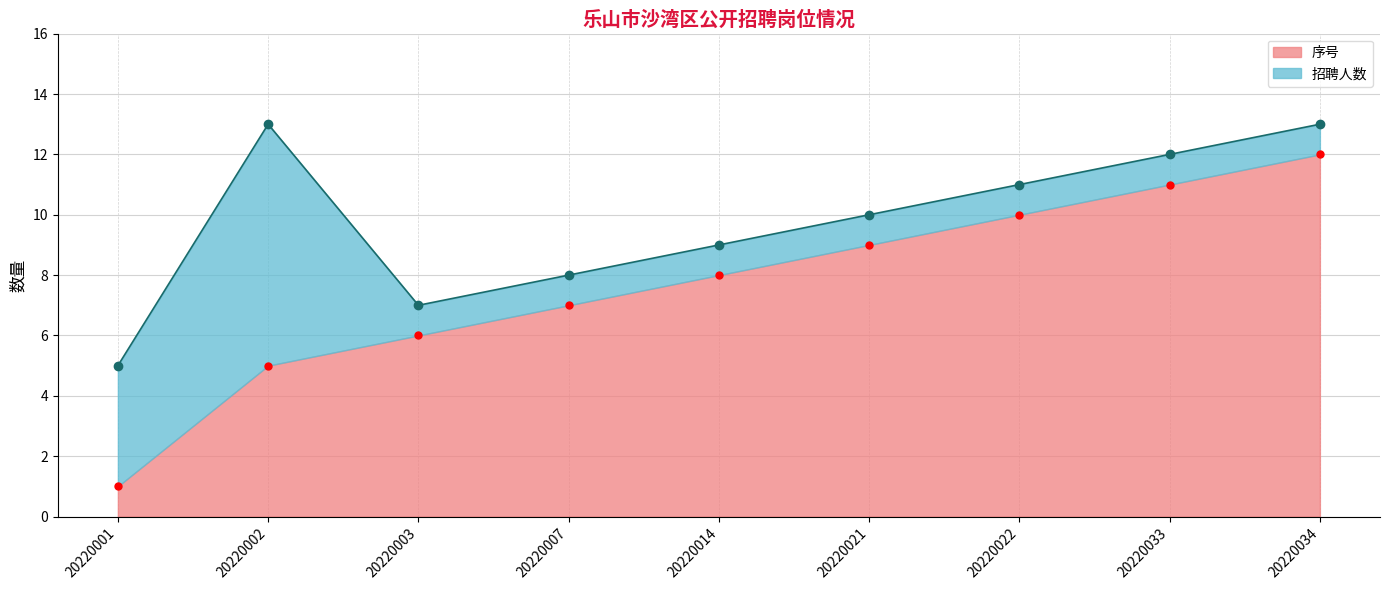

At which label does the data first exceed 8?

20220021